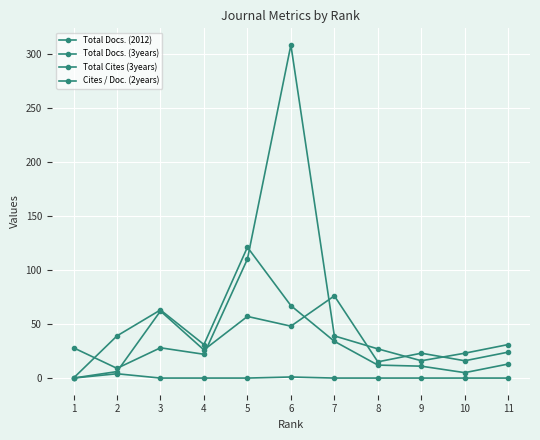

Does the chart have visible grid lines?

Yes